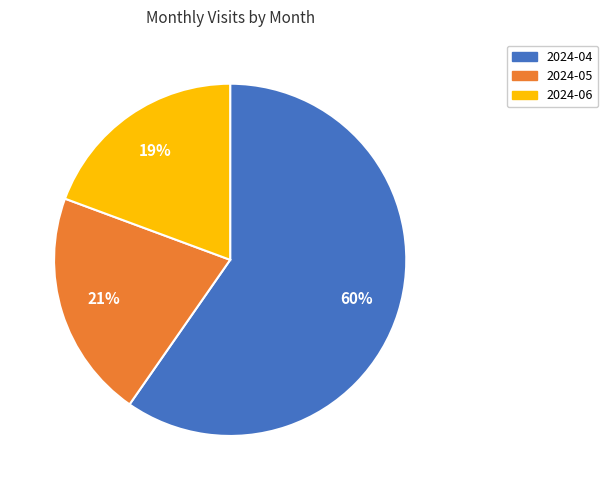

Which category has the biggest portion of the pie?

2024-04